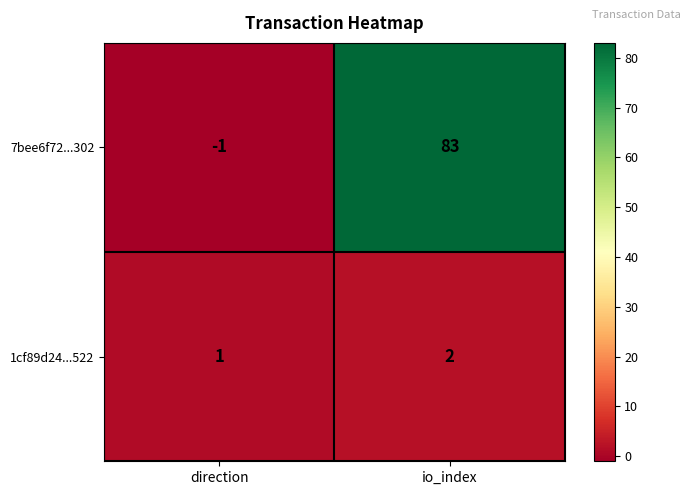

At which label is 7bee6f72...302 closest to 41?

direction